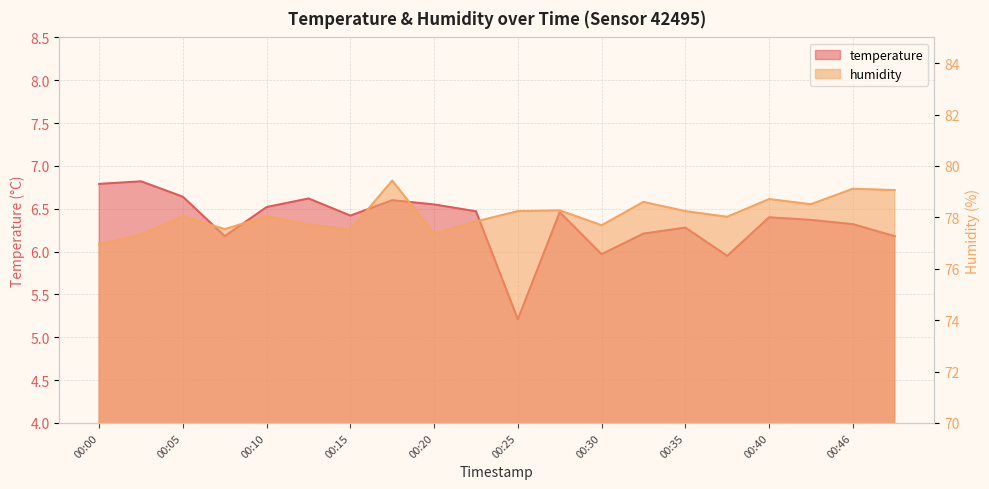

At which label does temperature first exceed 6?

00:00